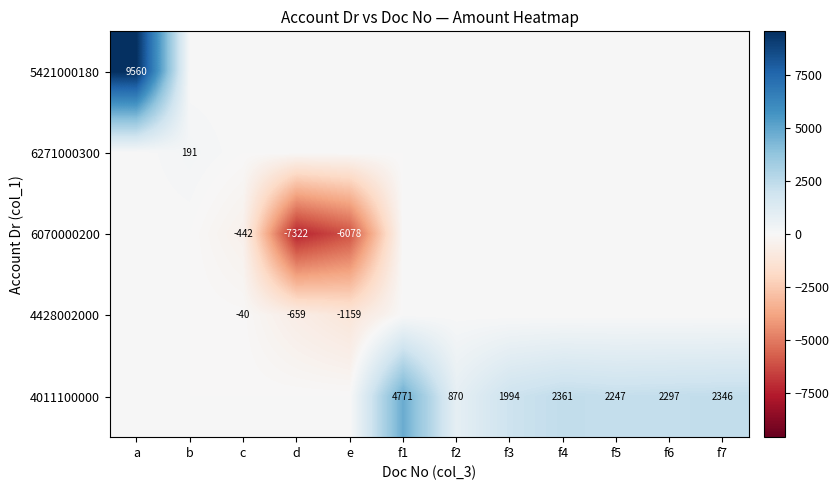

What is the difference between the 4011100000 values at f3 and f6?

303